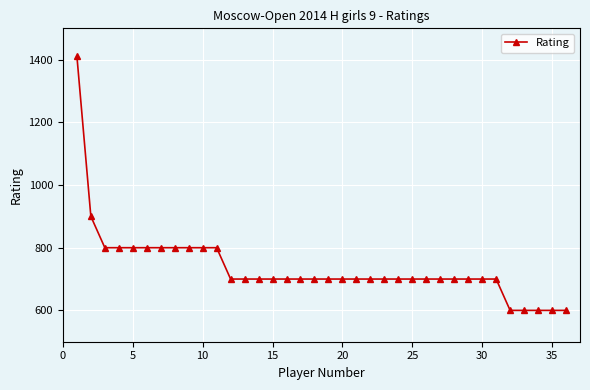

How many categories are shown in the chart?

36